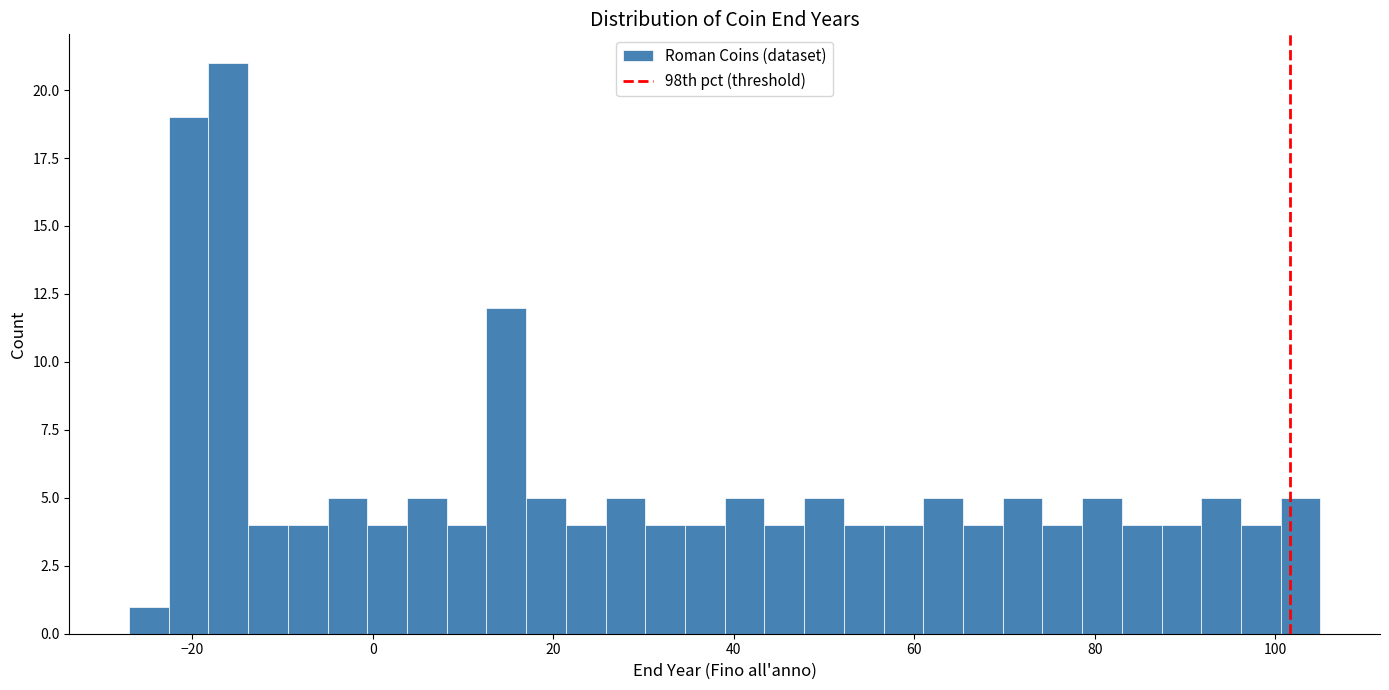

Around what value on the x-axis is the tallest bar? Give the approximate position of its centre, as read against the axis.

-16